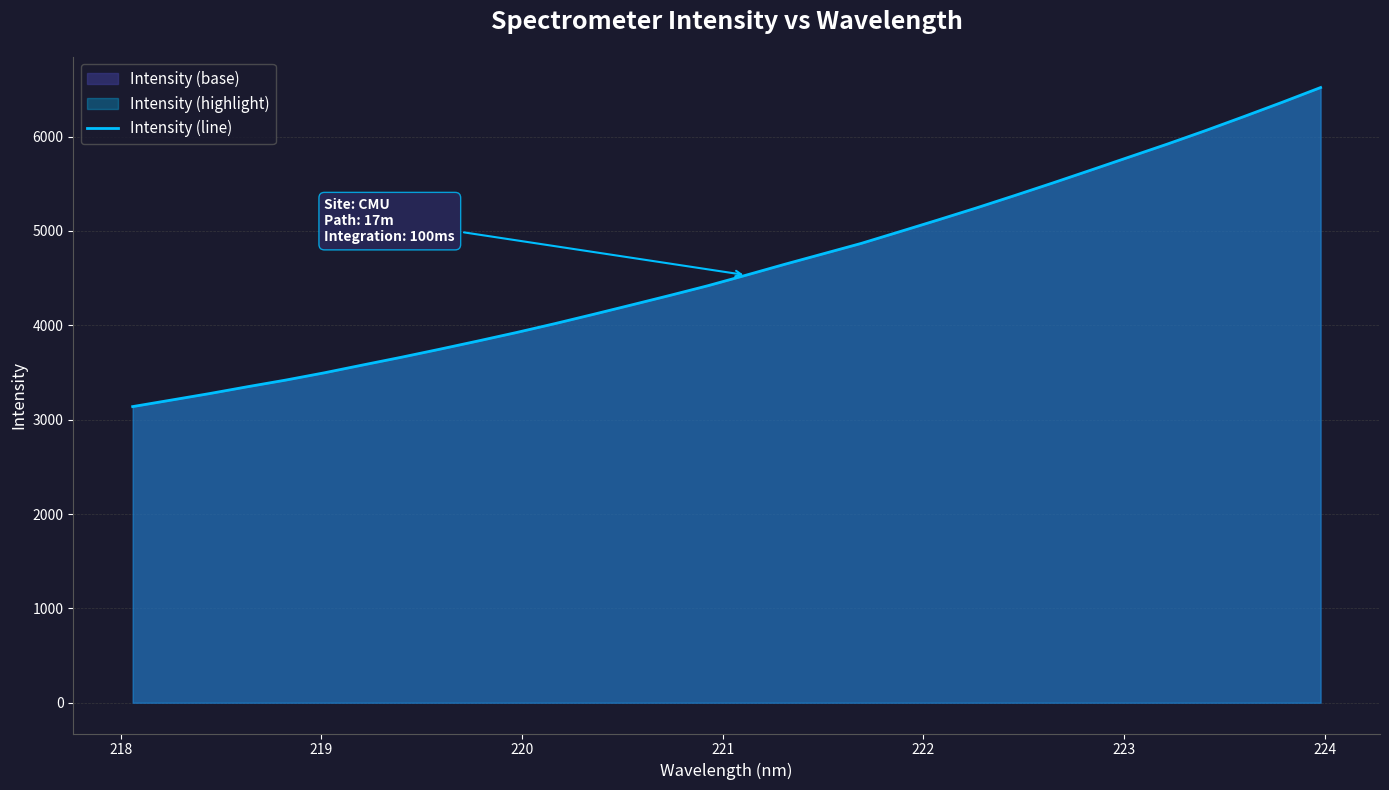

True or false: there are more than 2 points higher than both neighbors.

False